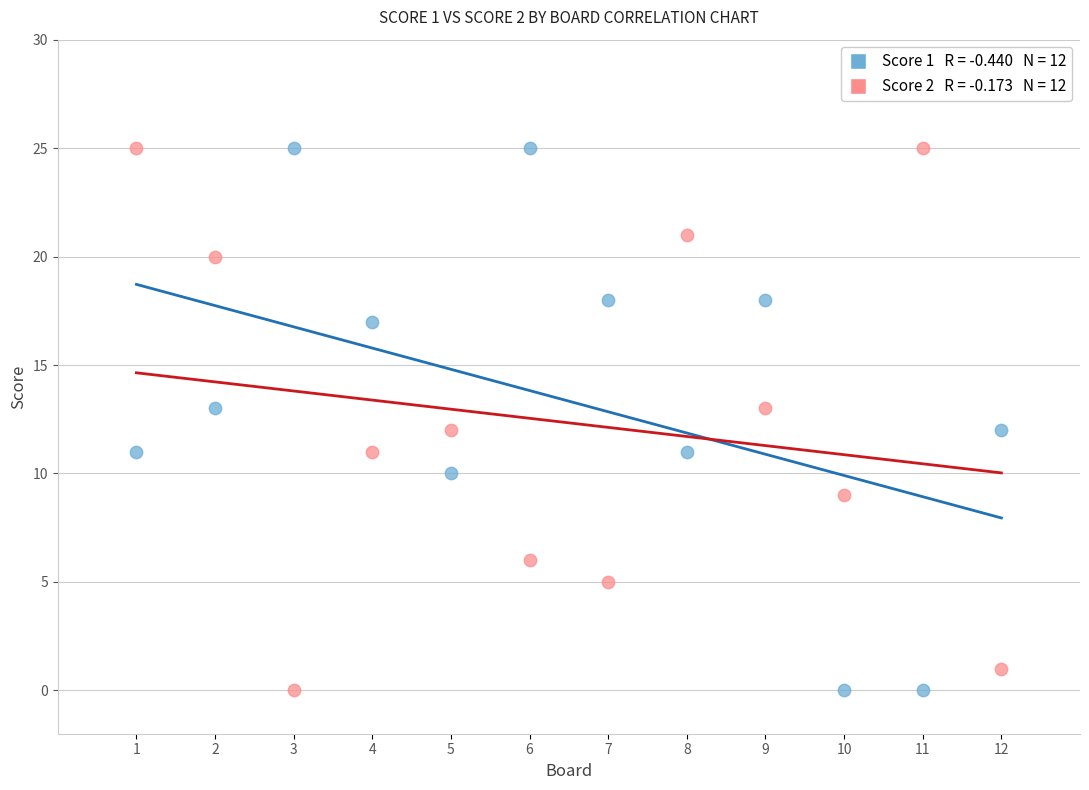

Across all data points, what is the range of Y values (max minus min)?

25